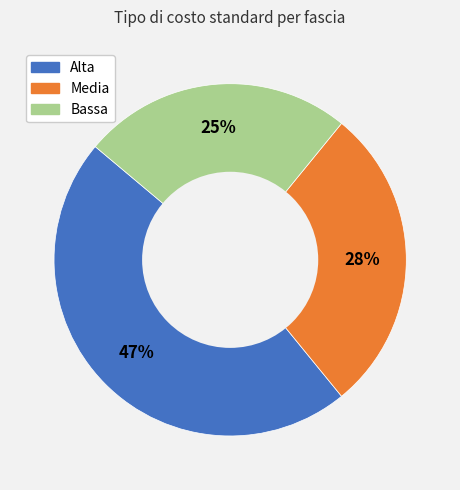

To the nearest percent, what is the average slice percentage?

33%